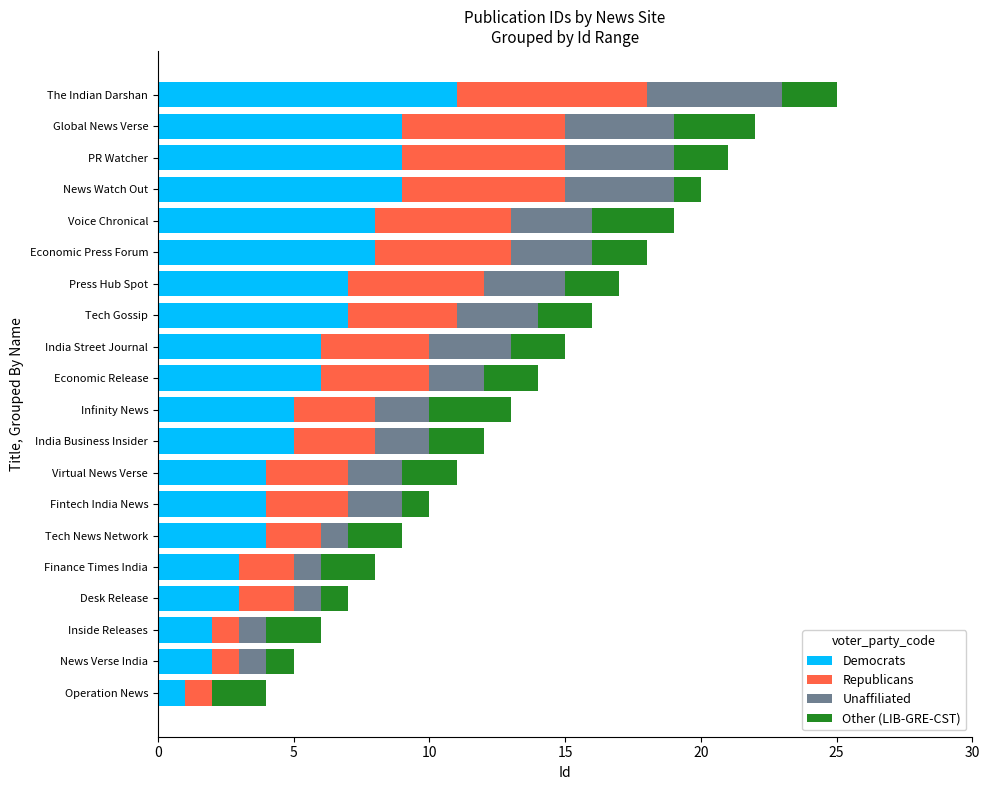

What is the total value across all series at Economic Release?

14